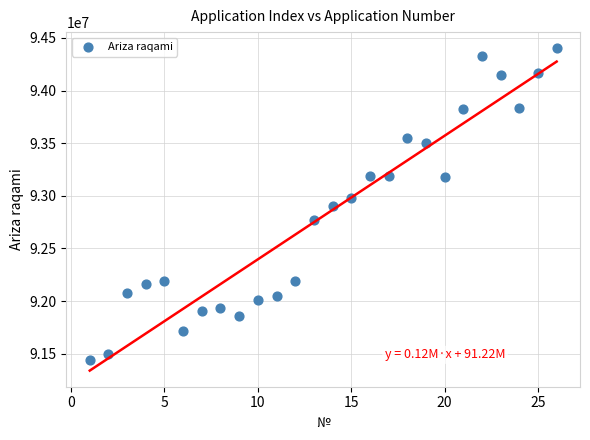

What is the range of X values (max minus min)?

25